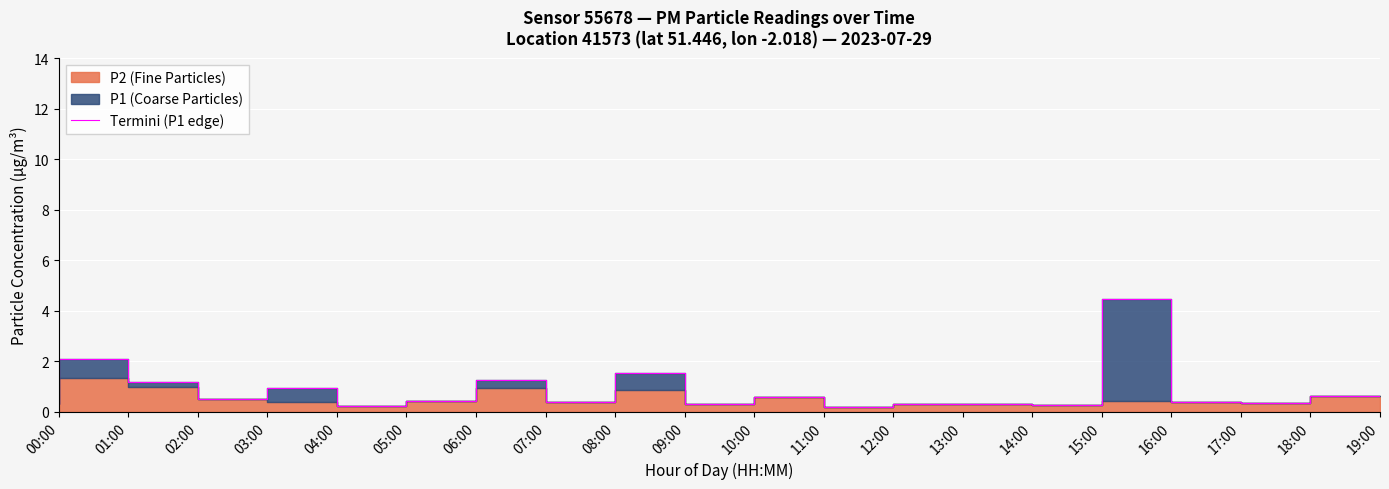

What is the change in value from 04:00 to 08:00?

-0.5